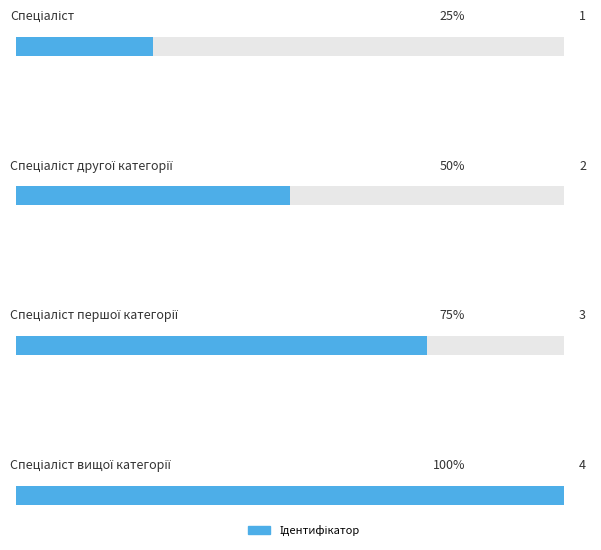

How many values are below 3?

2